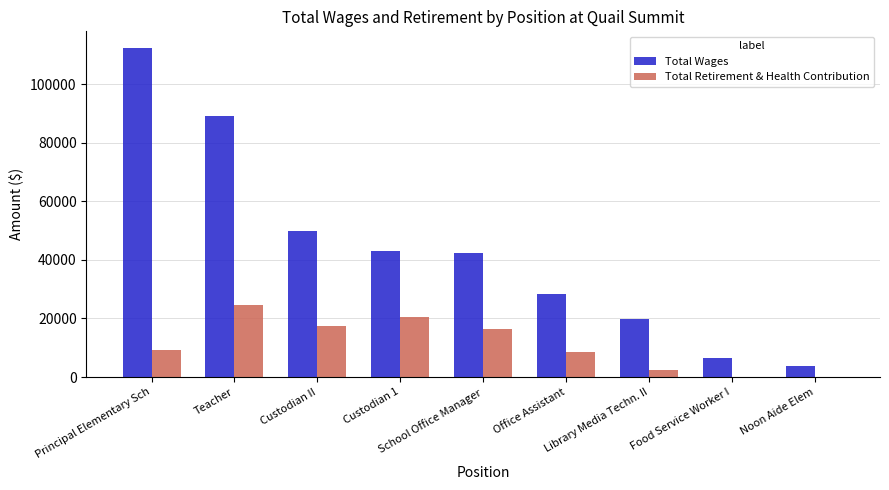

What is the greatest value displayed?

112434